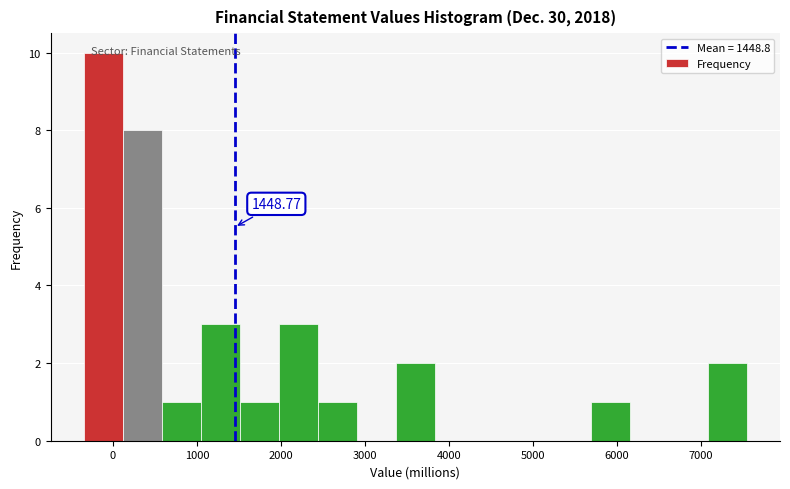

Over which range of the x-axis is the bar tallest?

-300 to 100